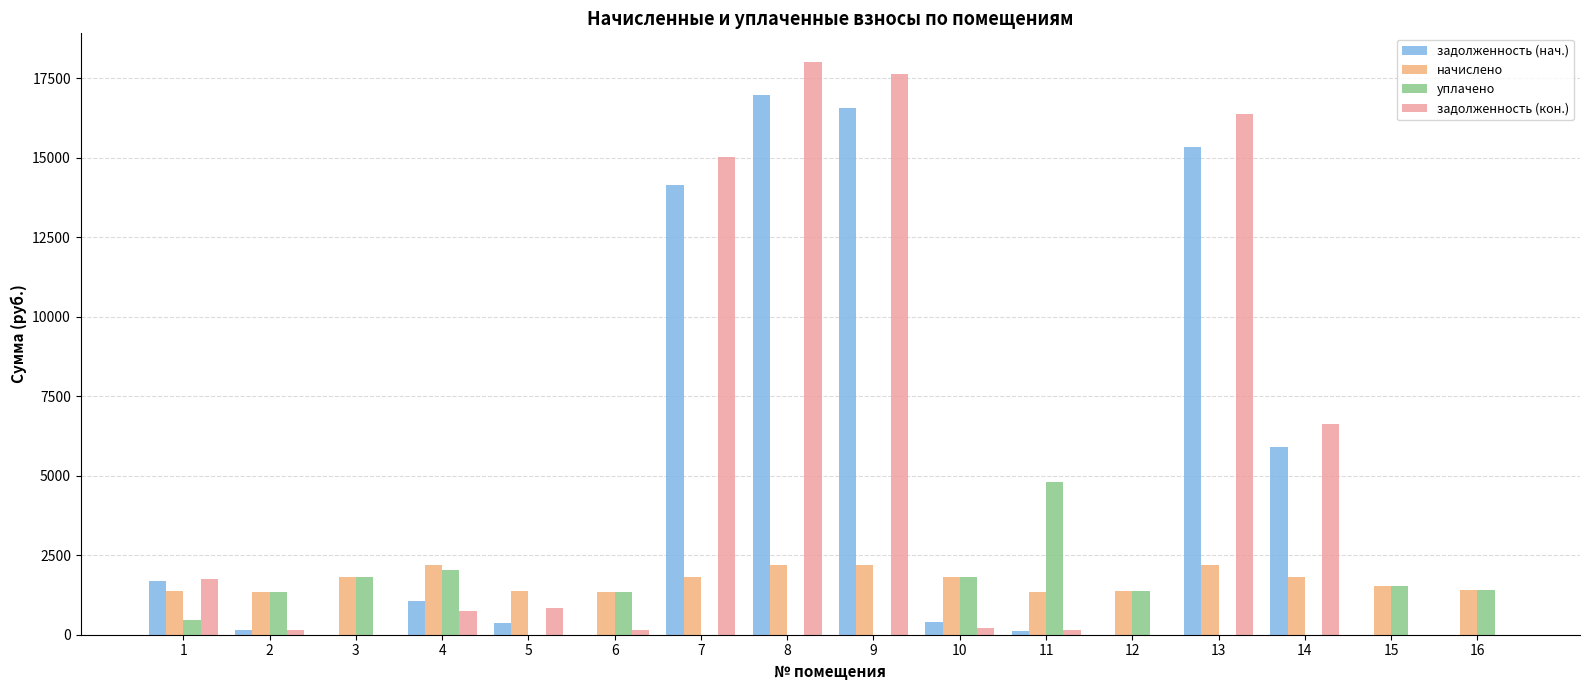

What is the sum of all начислено values?

27257.7